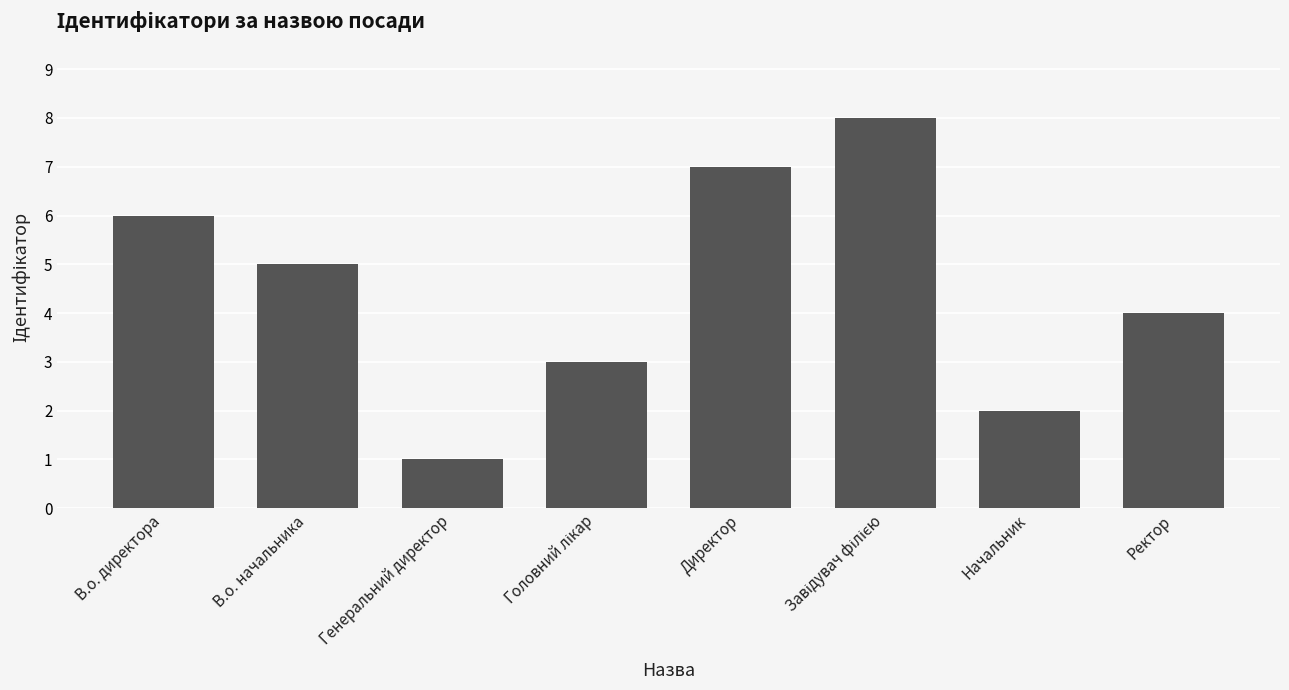

What is the label of the 2nd bar from the right?

Начальник